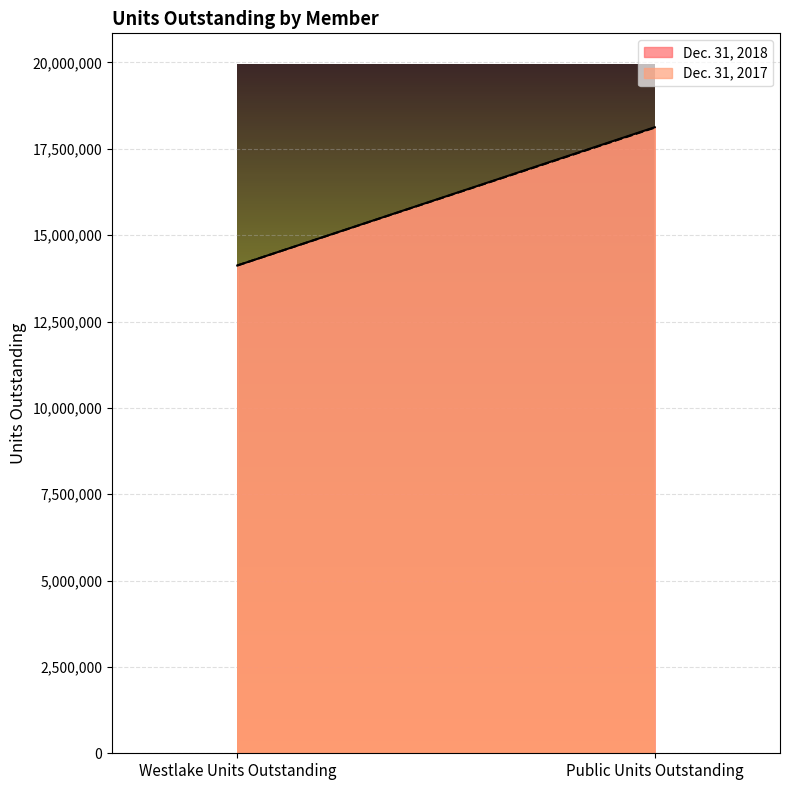

What is the difference between the maximum and minimum values in the Dec. 31, 2018 series?

4002911